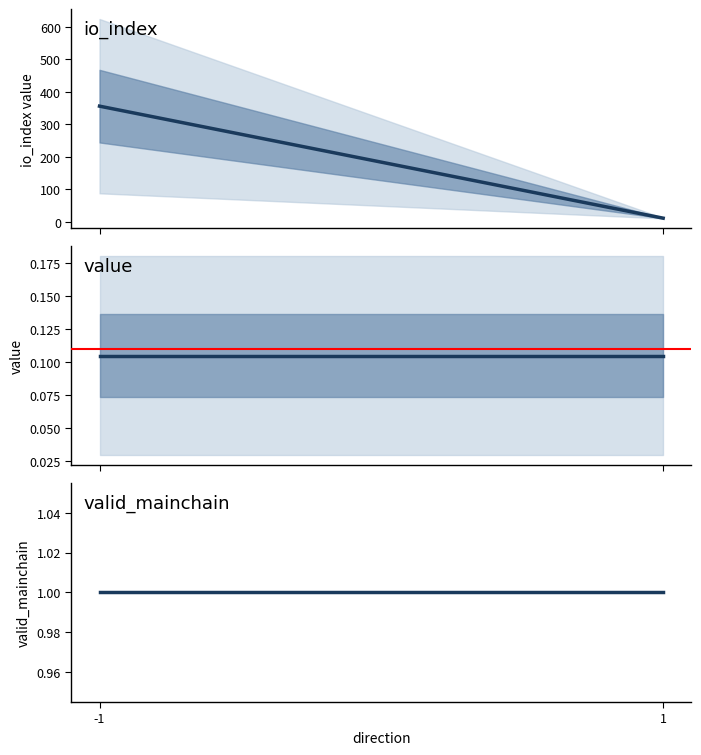

What is the value of the io_index point at the 1st from the left?

356.0